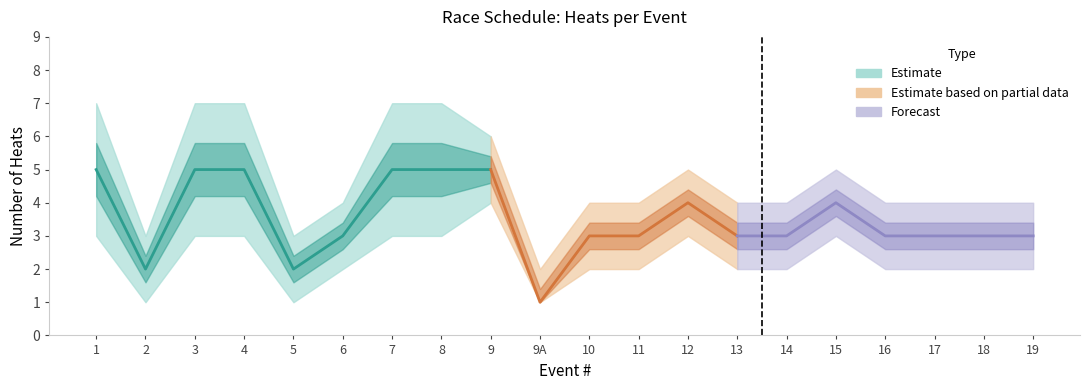

How many interior local peaks does the Heats per Event (mid) series have?

2